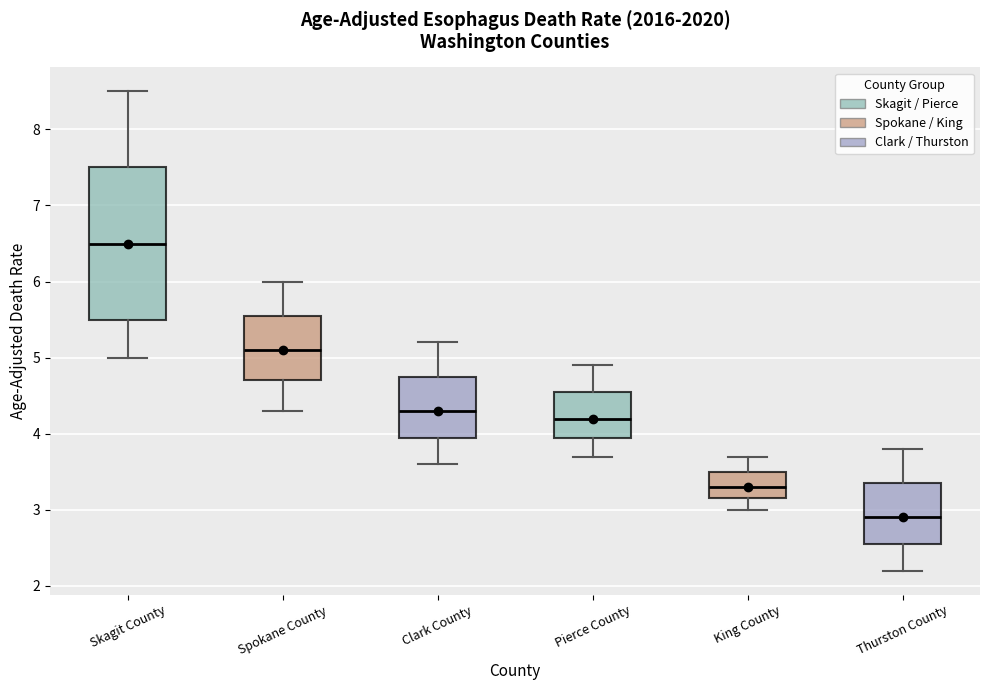

Which box has the highest median line?

Skagit County